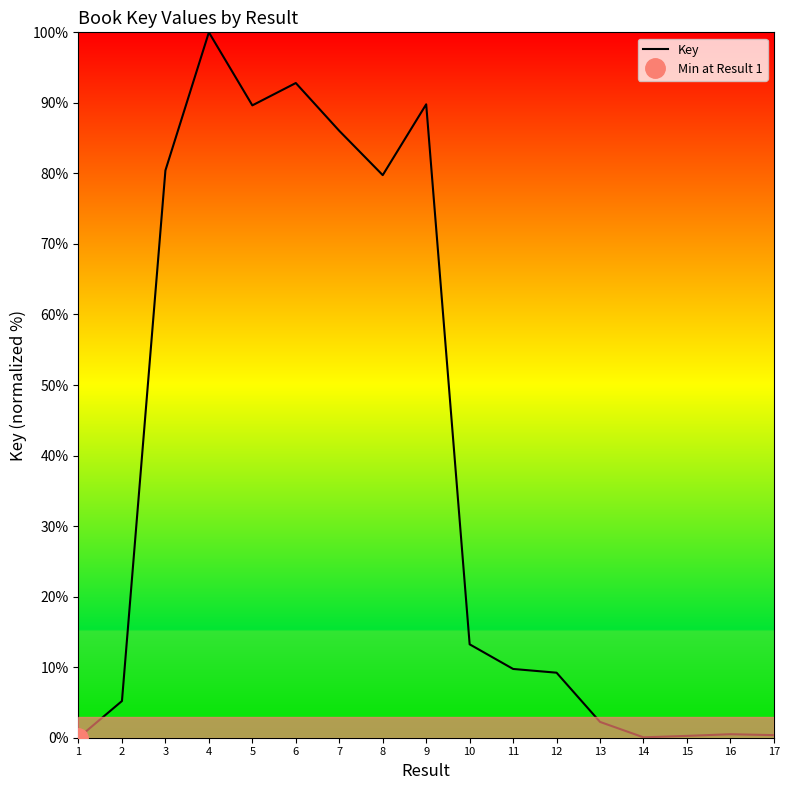

List the labels in order of value, smallest first.

1, 14, 15, 17, 16, 13, 2, 12, 11, 10, 8, 3, 7, 5, 9, 6, 4